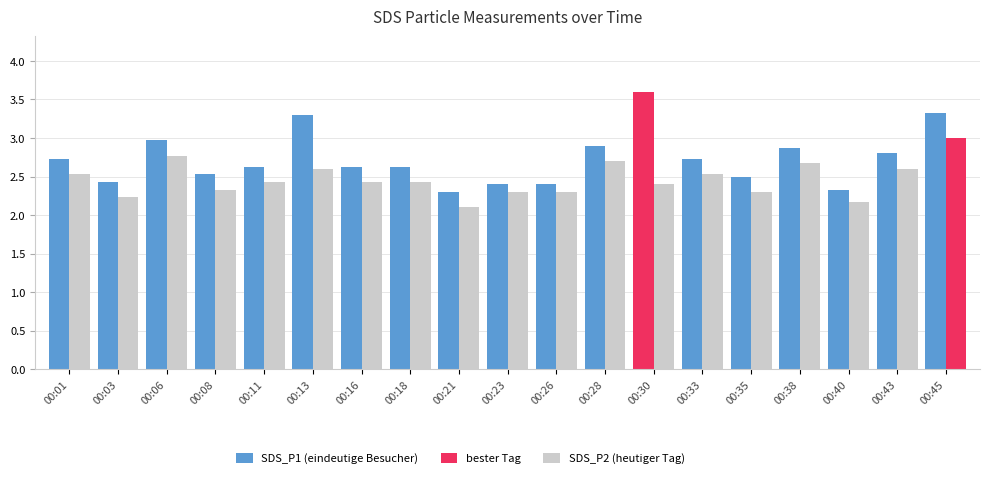

Are the bars horizontal?

No